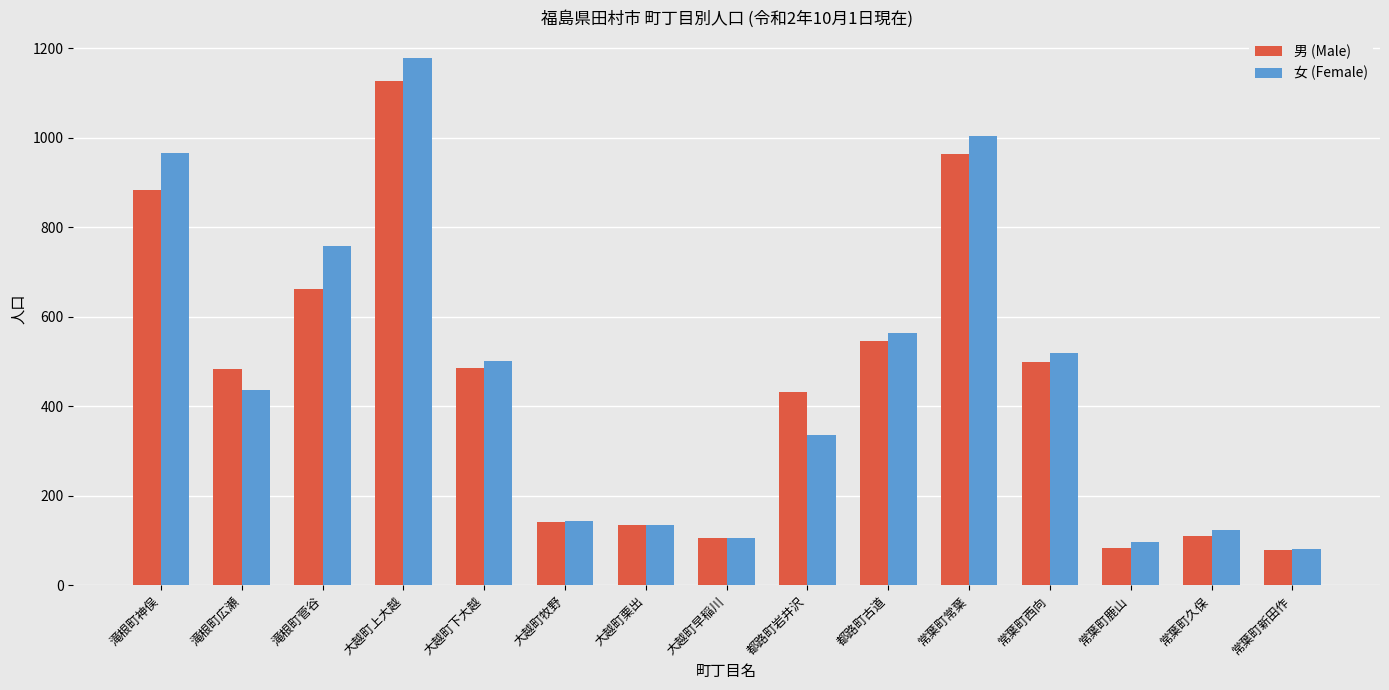

At which category is the sum across all series the highest?

大越町上大越